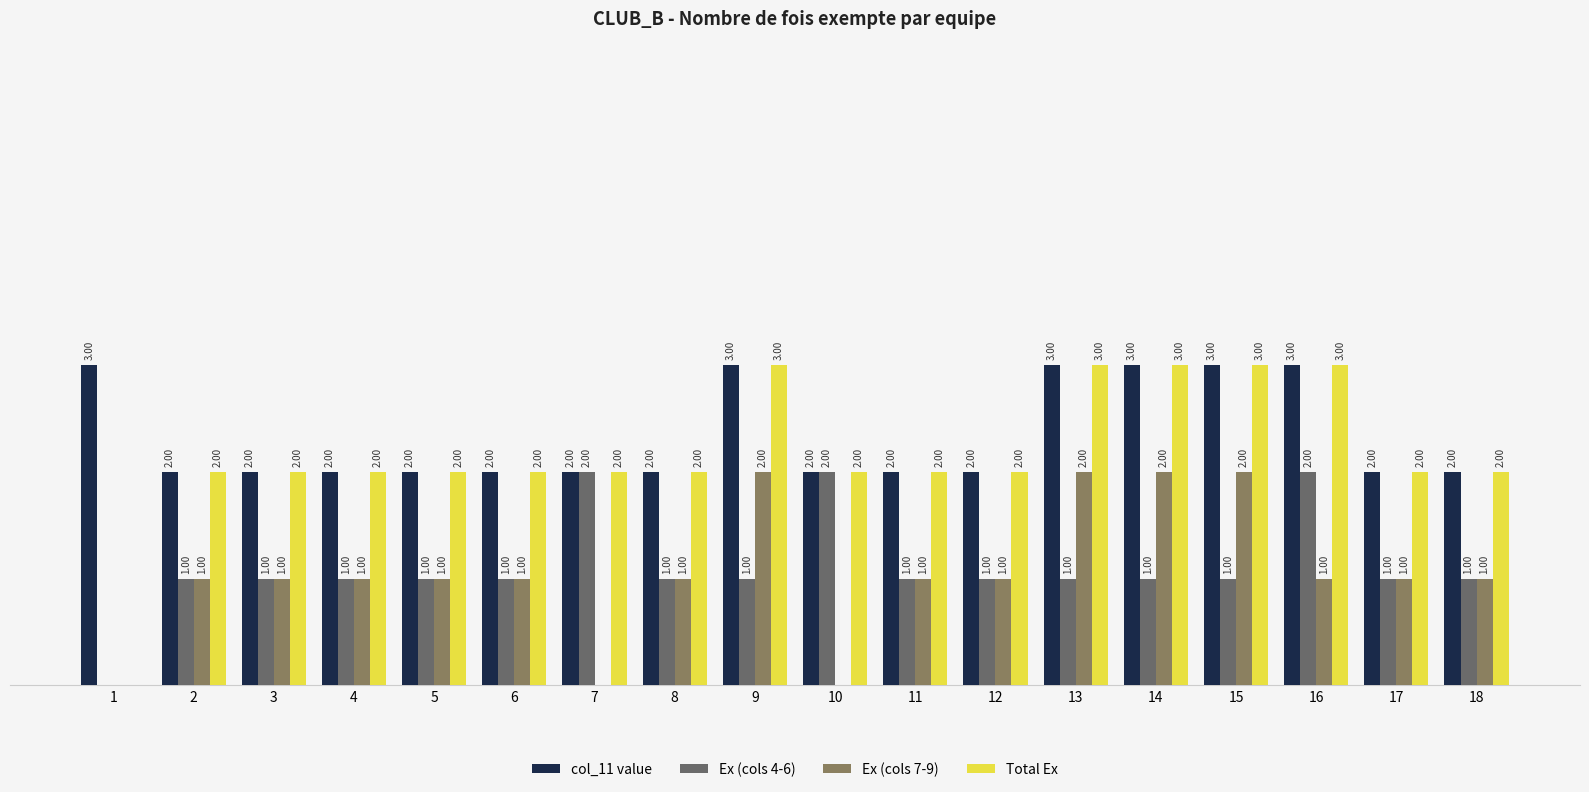

Are the bars horizontal?

No